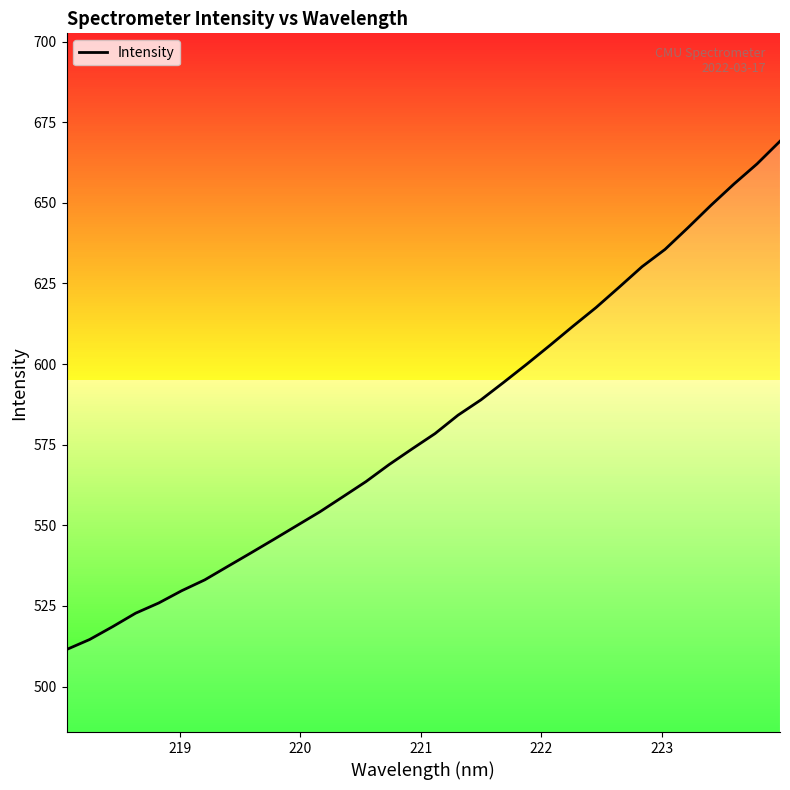

What is the maximum value shown in the chart?

669.1